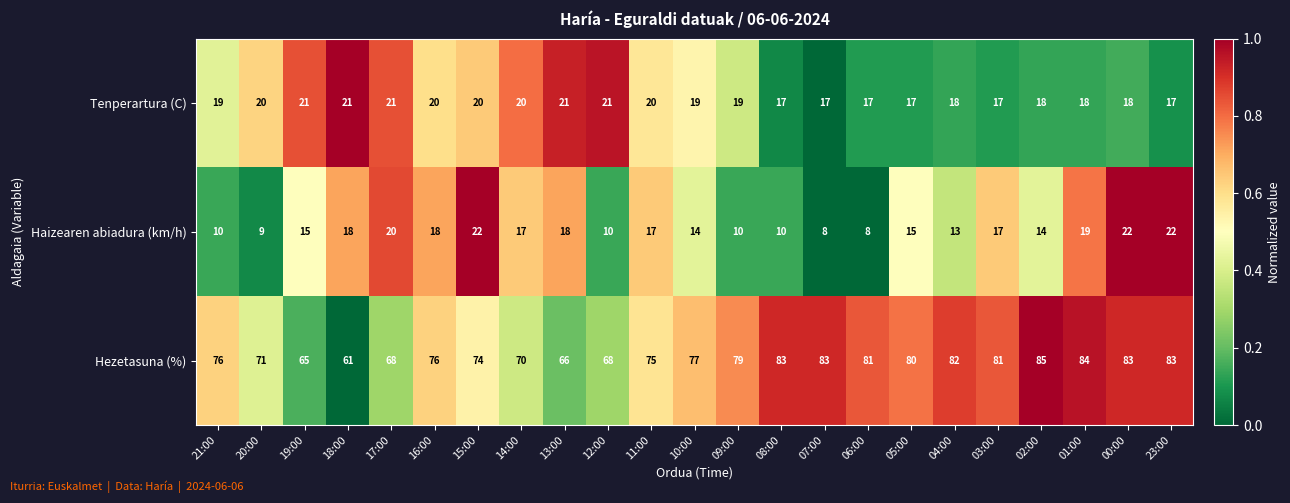

Which series changed the most between 13:00 and 10:00?

Hezetasuna (%)